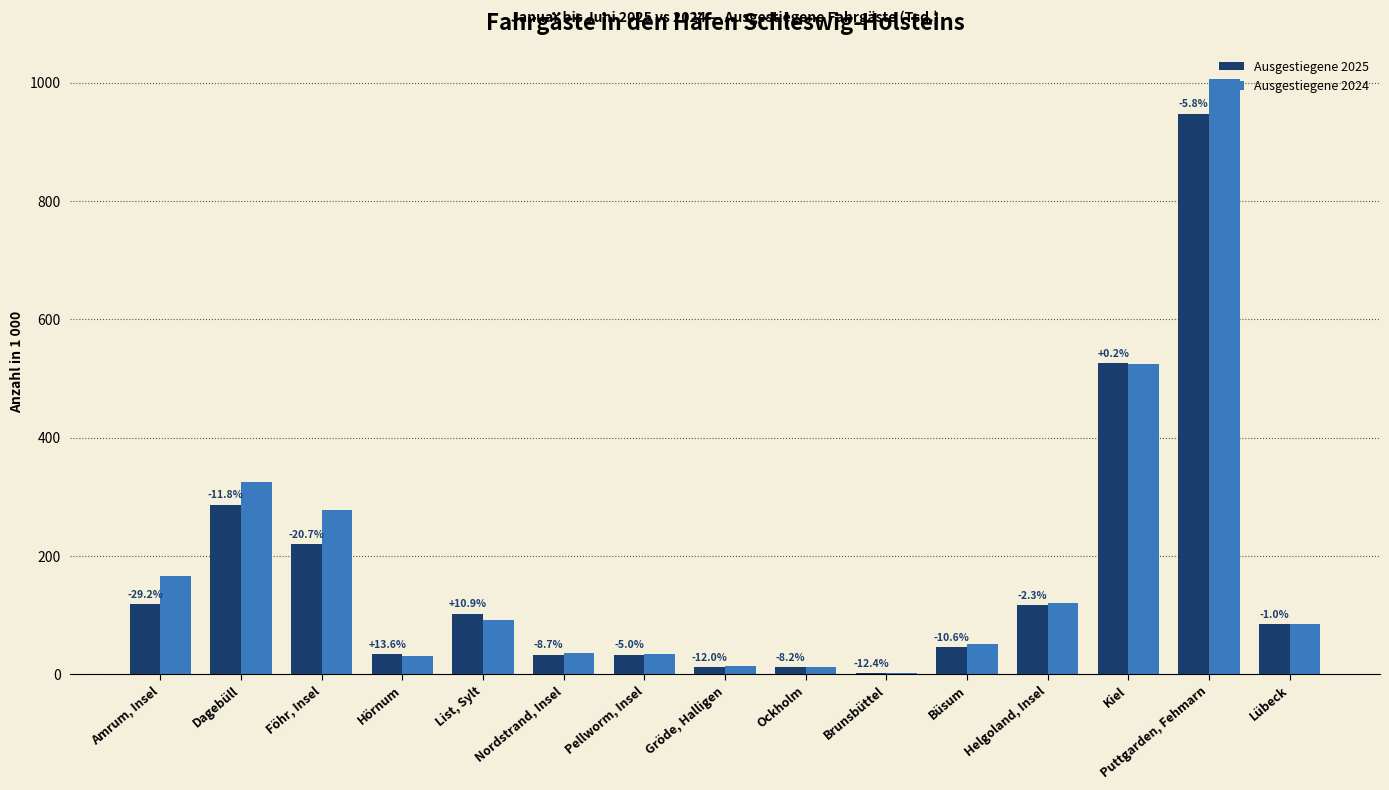

At which label does Ausgestiegene 2024 reach its peak?

Puttgarden, Fehmarn